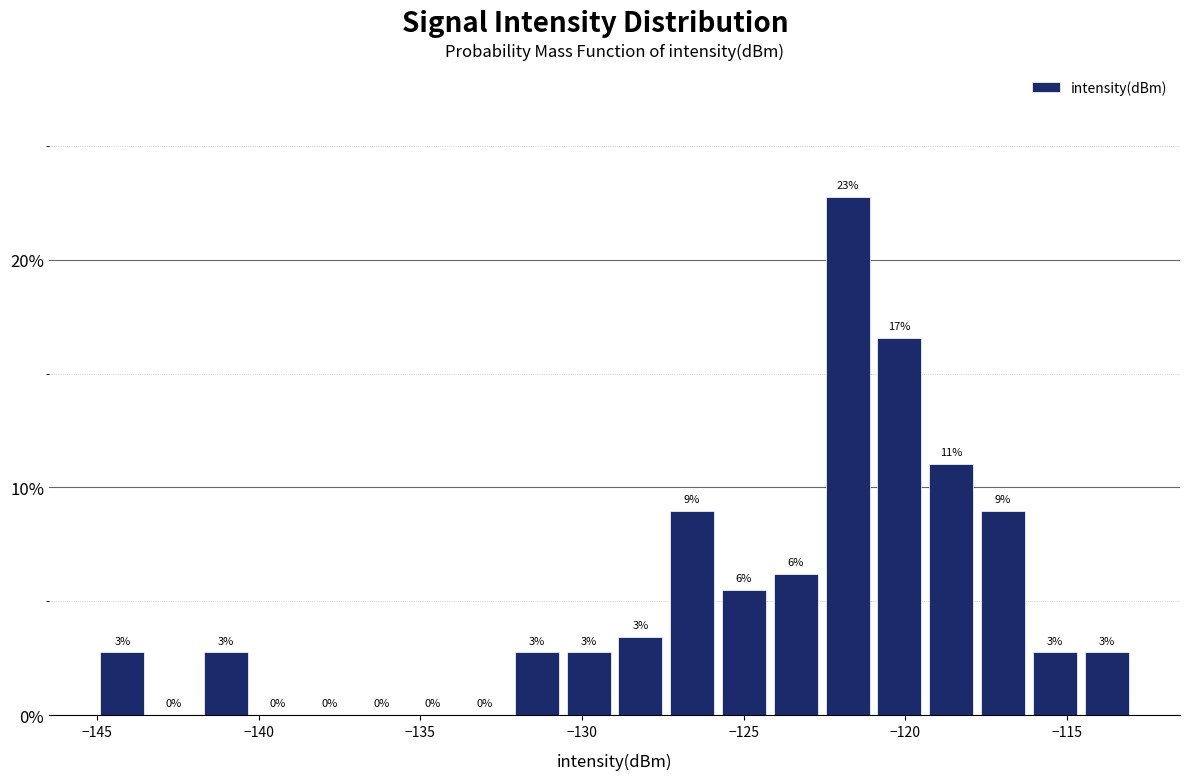

Around what value on the x-axis is the tallest bar? Give the approximate position of its centre, as read against the axis.

-122.0